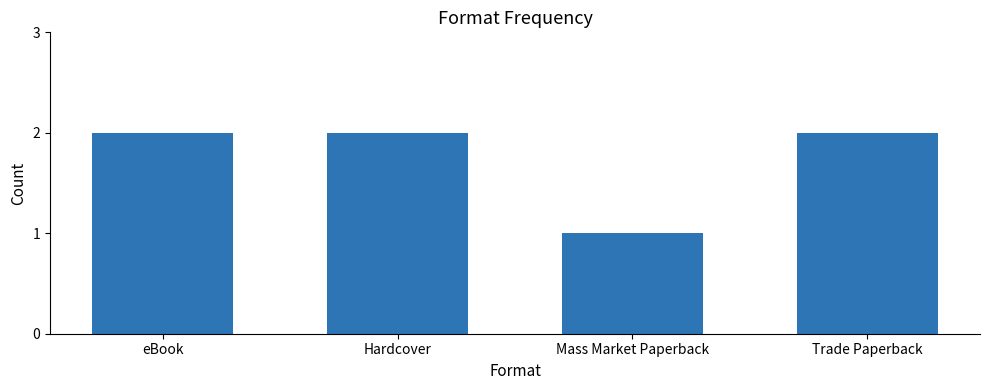

Which category has the lowest value across all series?

Mass Market Paperback